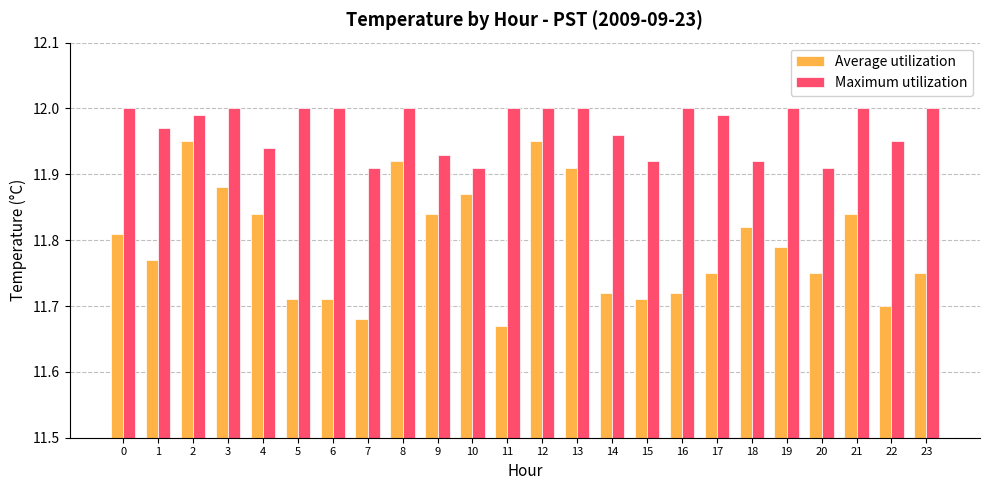

What are all the series names shown in the legend?

Average utilization, Maximum utilization